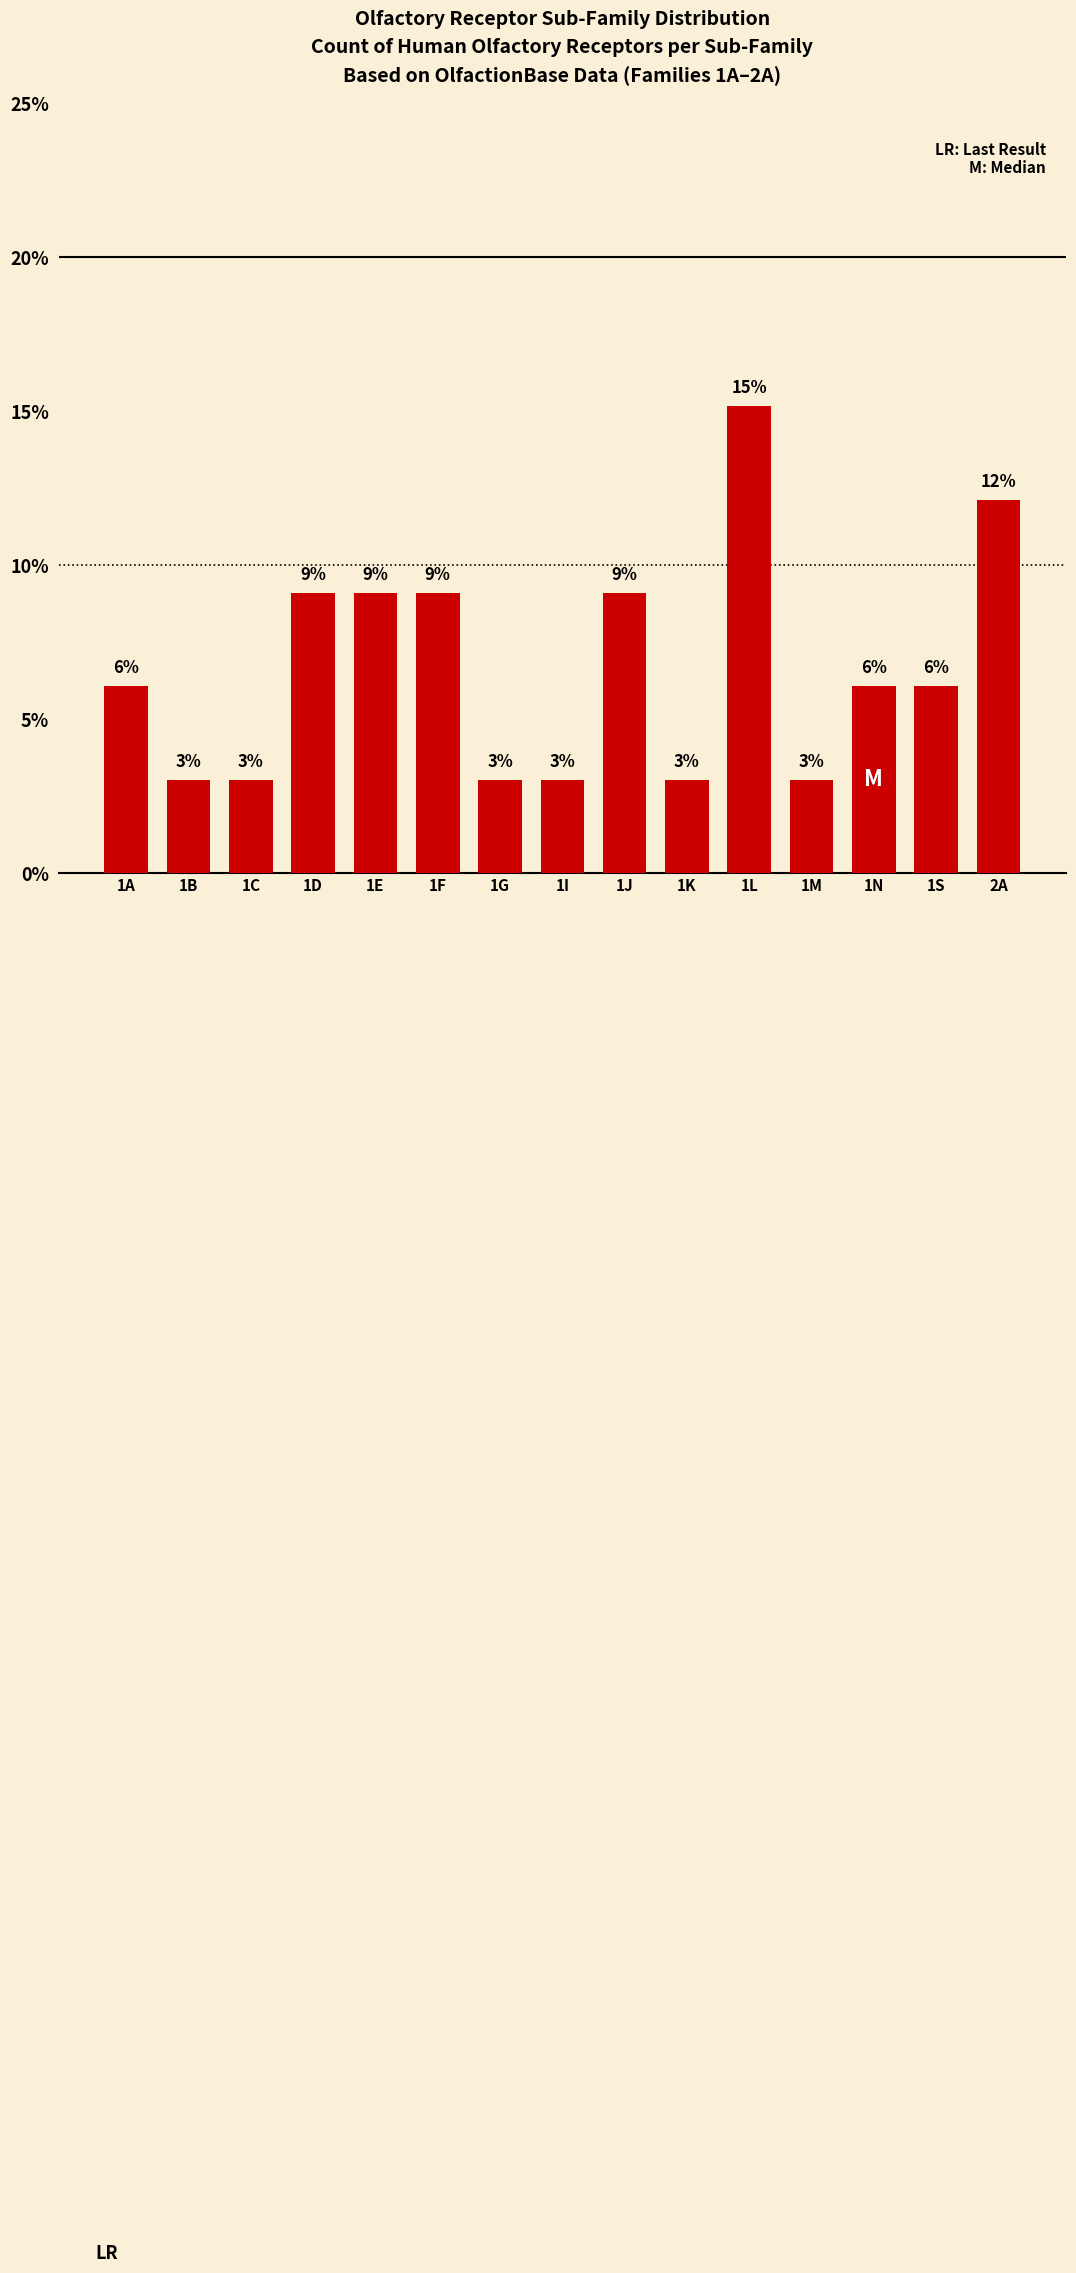

List the labels in order of value, largest first.

1L, 2A, 1D, 1E, 1F, 1J, 1A, 1N, 1S, 1B, 1C, 1G, 1I, 1K, 1M